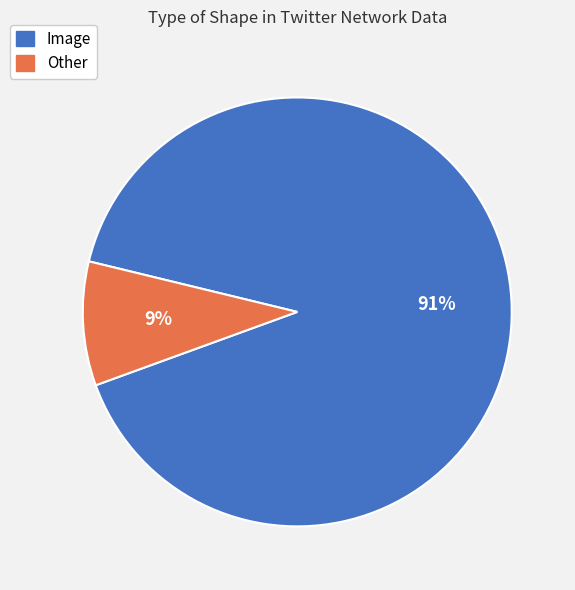

To the nearest percent, what is the combined percentage of Image and Other?

100%